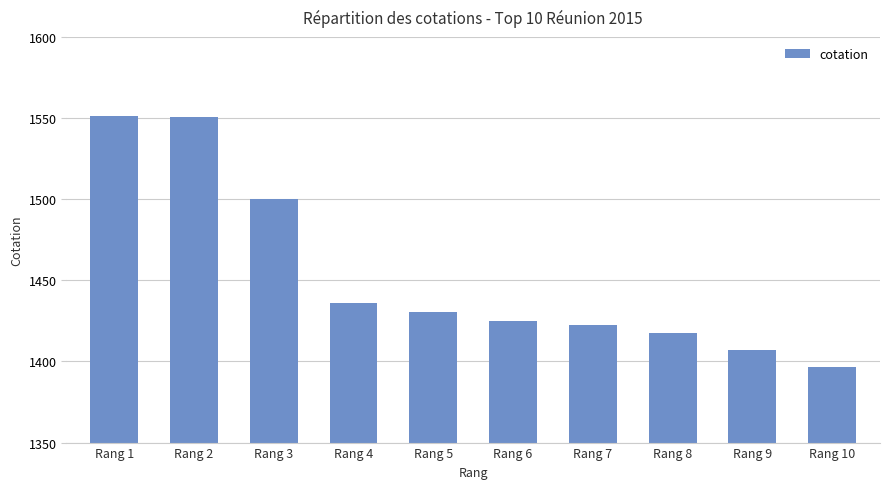

What is the ratio of the value at Rang 10 to the value at Rang 6?

1.0